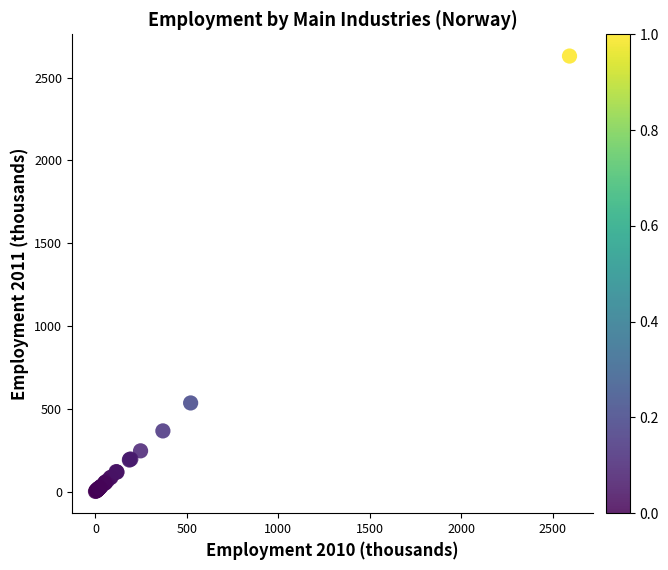

What Y value in the scatter plot is closest to 1315?

534.8